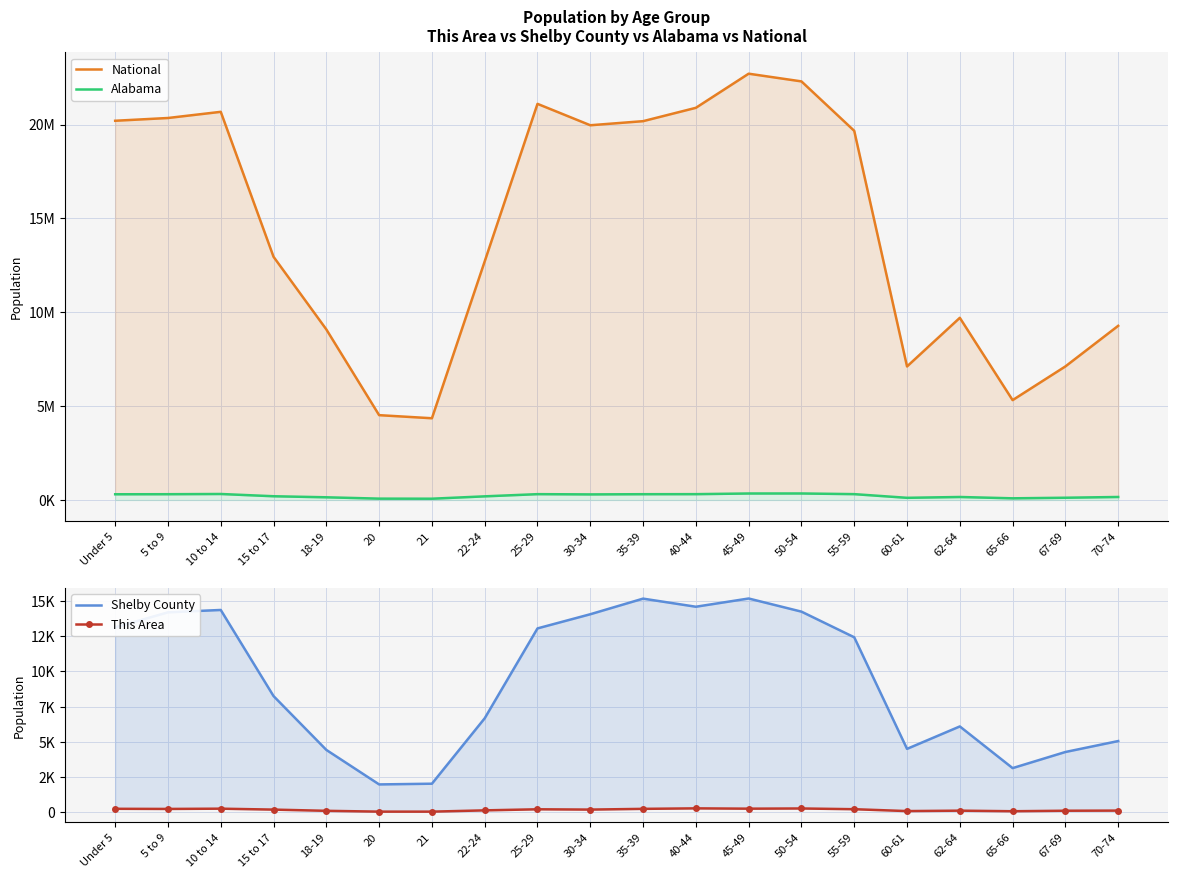

Where is the first local minimum for National?

21